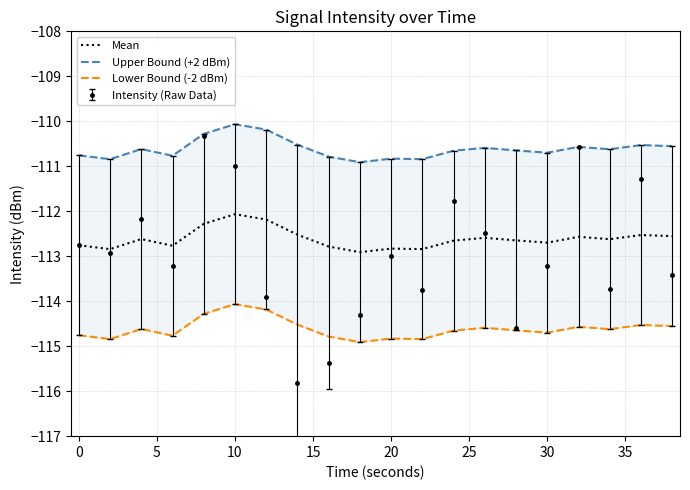

How many interior local valleys does the Upper Bound (+2 dBm) series have?

6